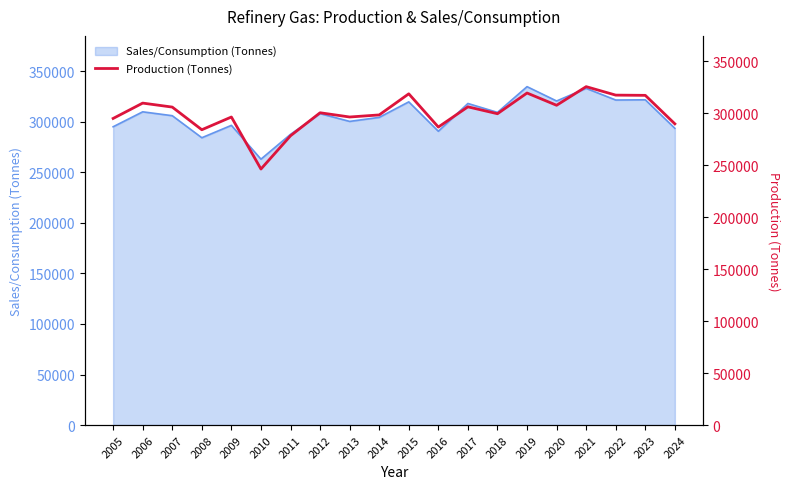

What is the lowest value of the Sales/Consumption (Tonnes) series?

263073